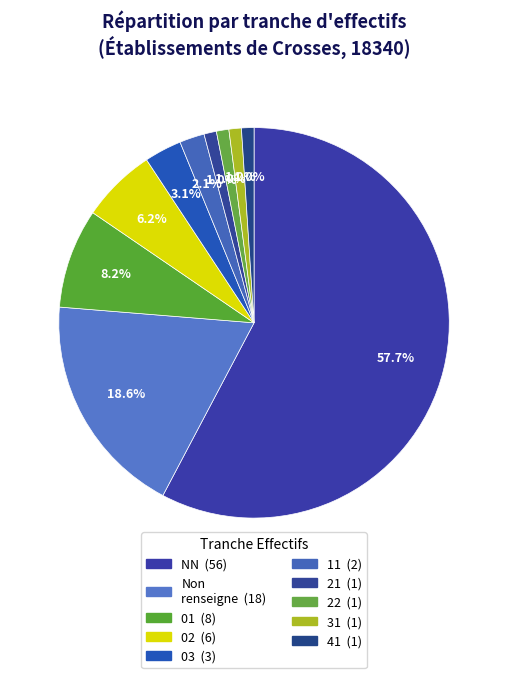

Count the number of slices in the pie.

10